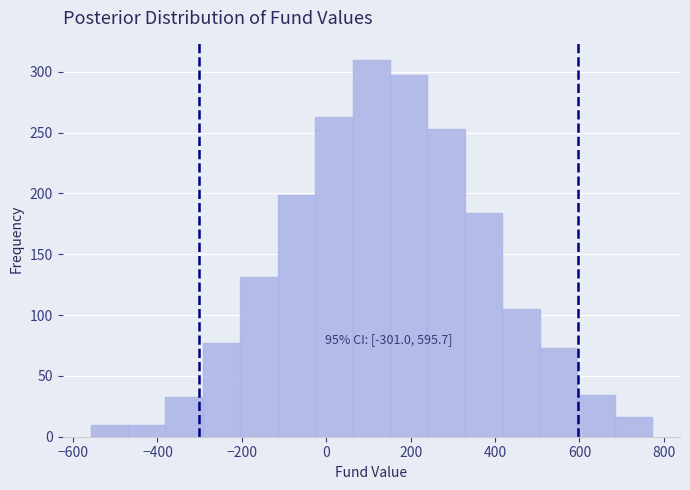

Over which range of the x-axis is the bar tallest?

60 to 160